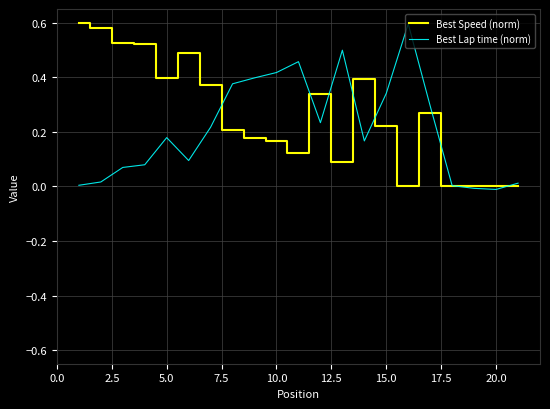

True or false: Best Speed (norm) has a value of 0.4 at 5.0.

True